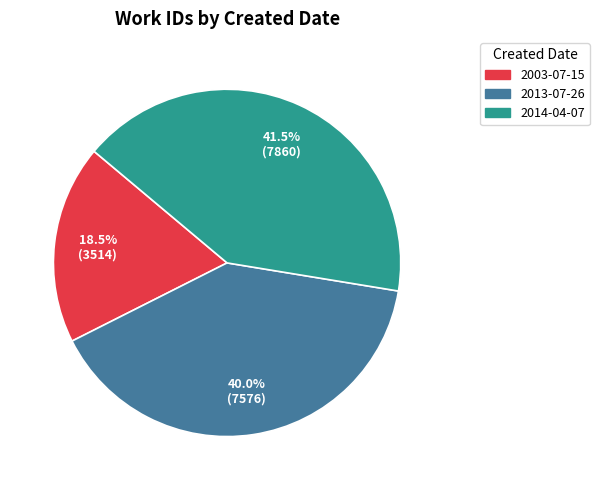

Approximately how many times larger is the value at 2013-07-26 compared to 2014-04-07?

1.0